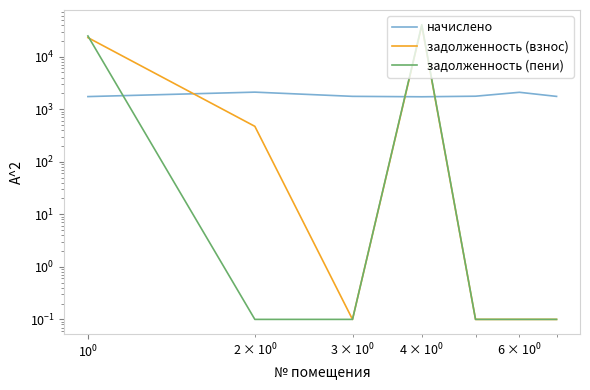

What is the minimum value for задолженность (взнос)?

0.1